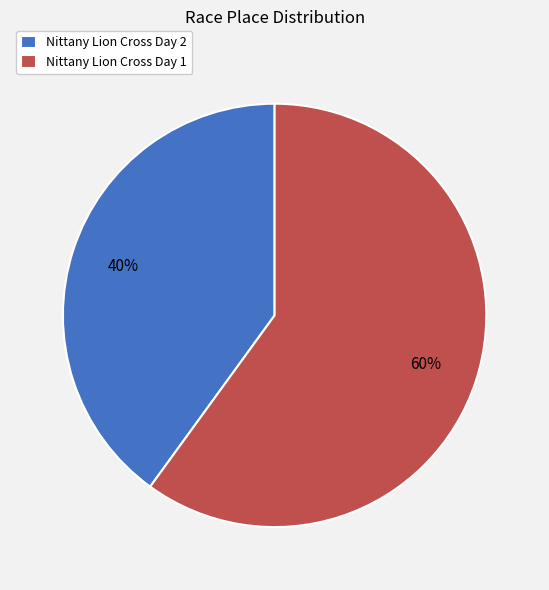

Which has a higher value, Nittany Lion Cross Day 2 or Nittany Lion Cross Day 1?

Nittany Lion Cross Day 1